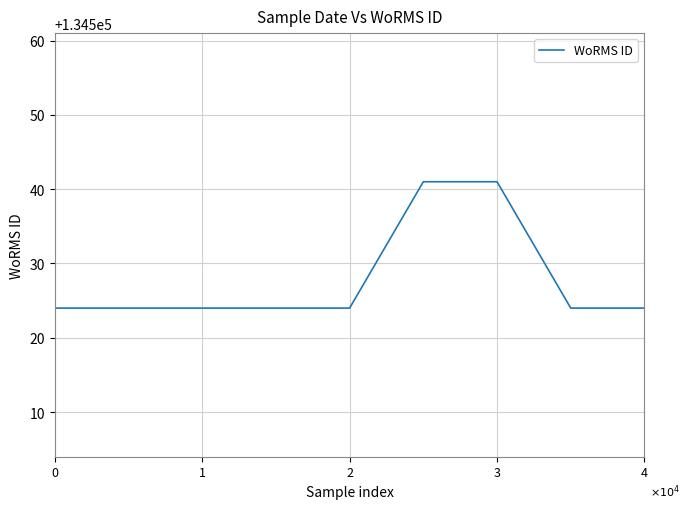

What is the minimum value shown in the chart?

134524